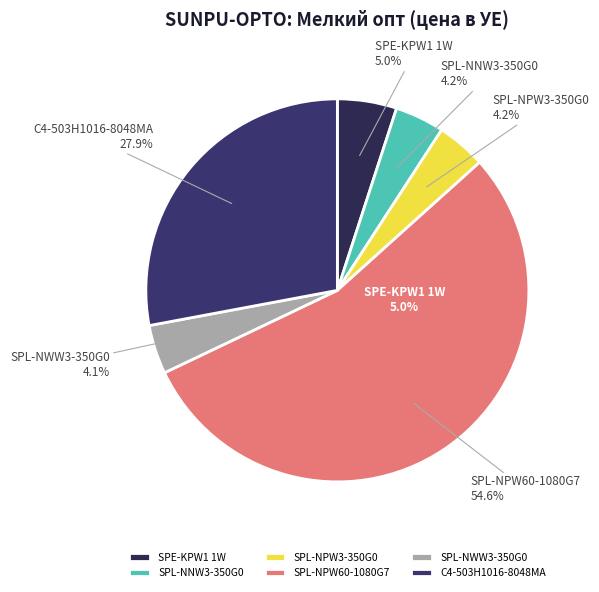

What is the smallest slice in the pie chart?

SPL-NWW3-350G0